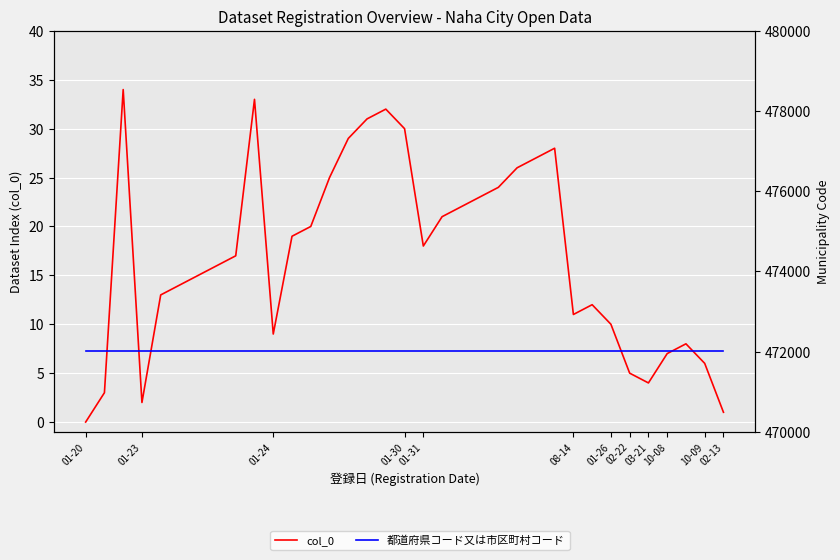

What is the difference between the highest and lowest values at 13?

471993